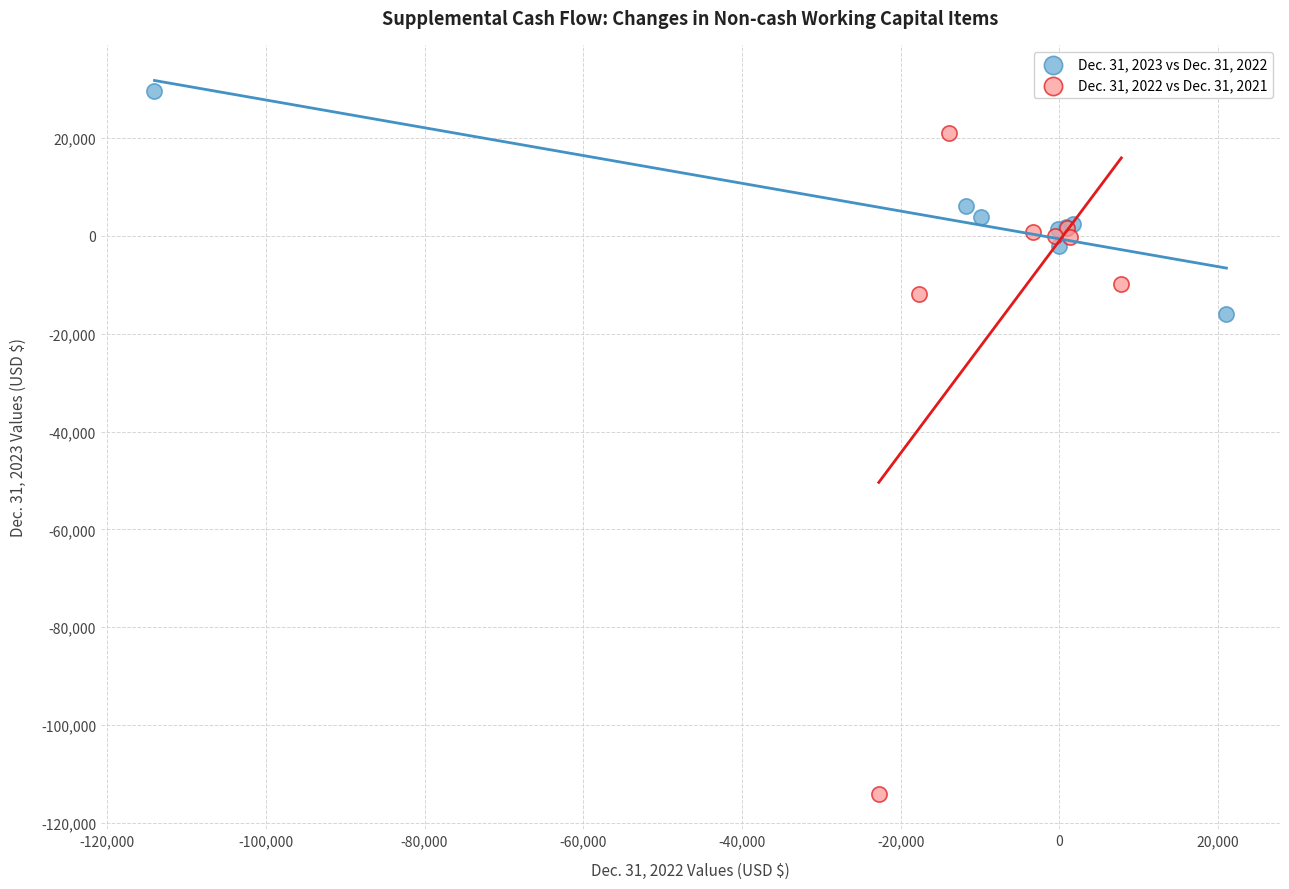

Which series reaches the minimum Y coordinate?

Dec. 31, 2022 vs Dec. 31, 2021